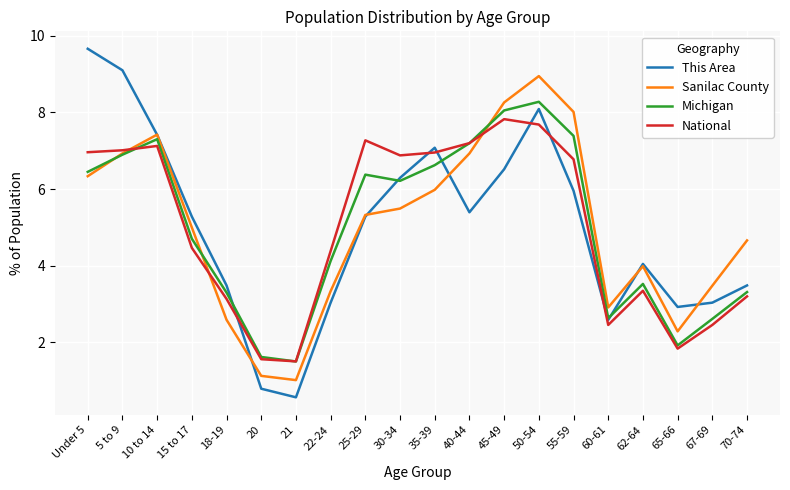

How many categories are shown in the chart?

20